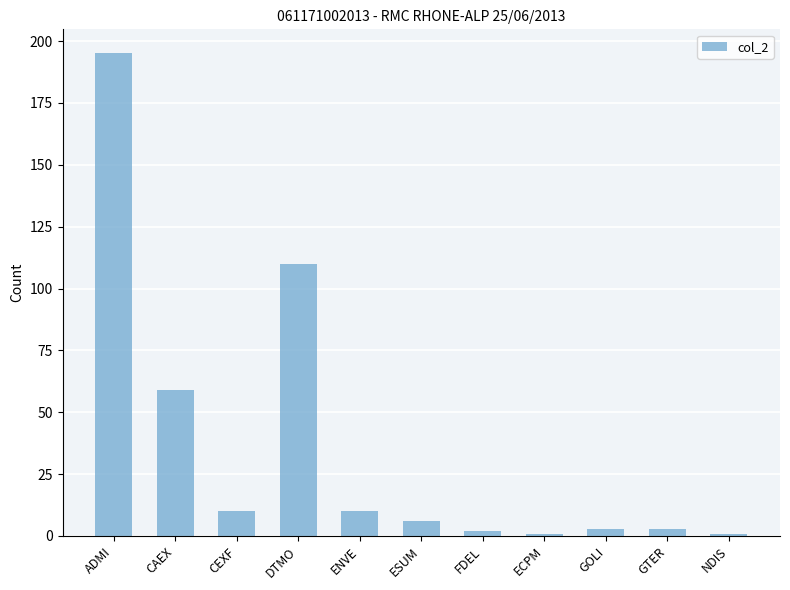

What is the difference between the maximum and minimum values?

194